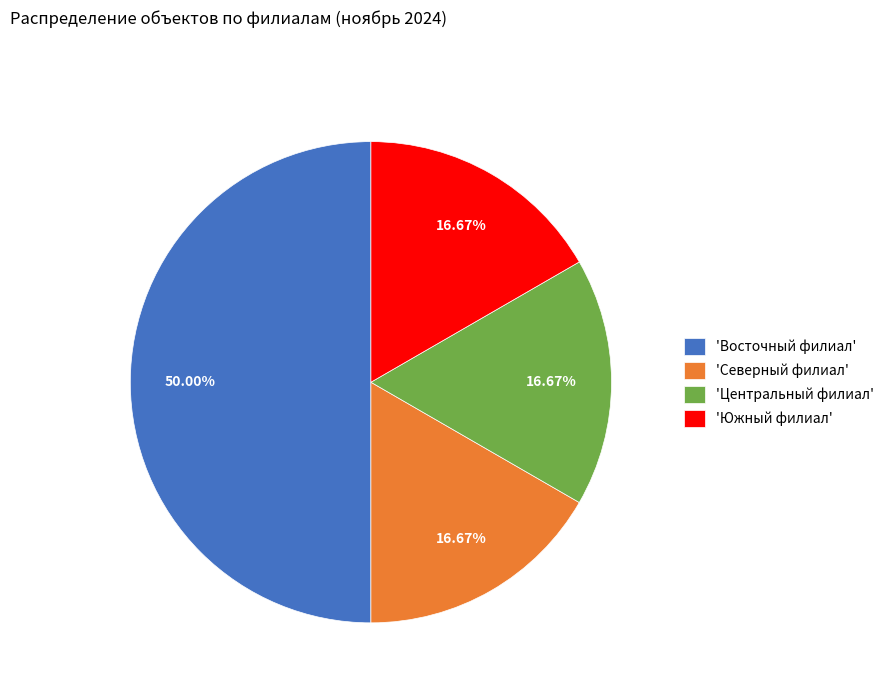

Which slice is the largest?

'Восточный филиал'